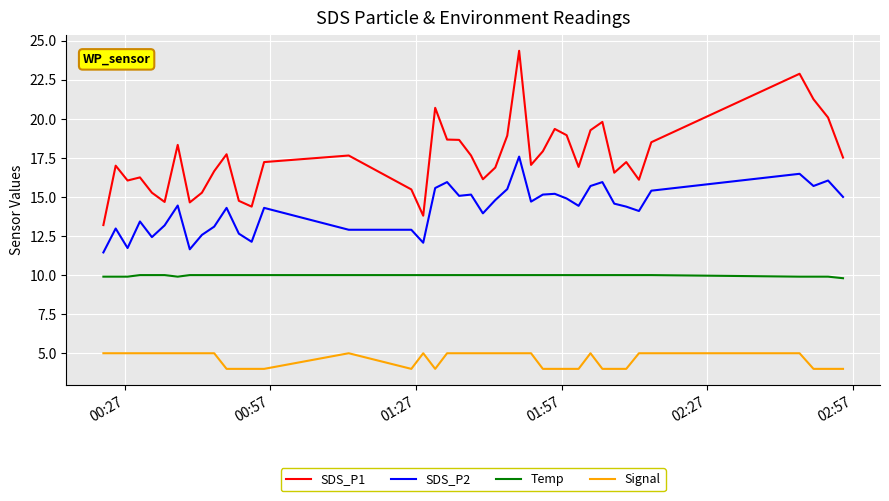

Rank the series by their average value, from highest to lowest.

SDS_P1, SDS_P2, Temp, Signal